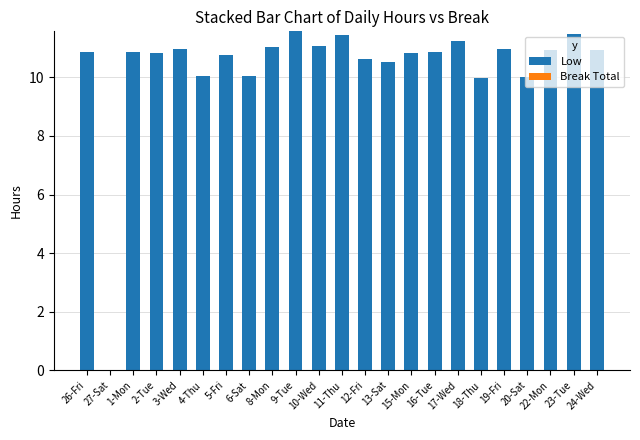

What is the sum of the values at 9-Tue and 19-Fri?

22.6